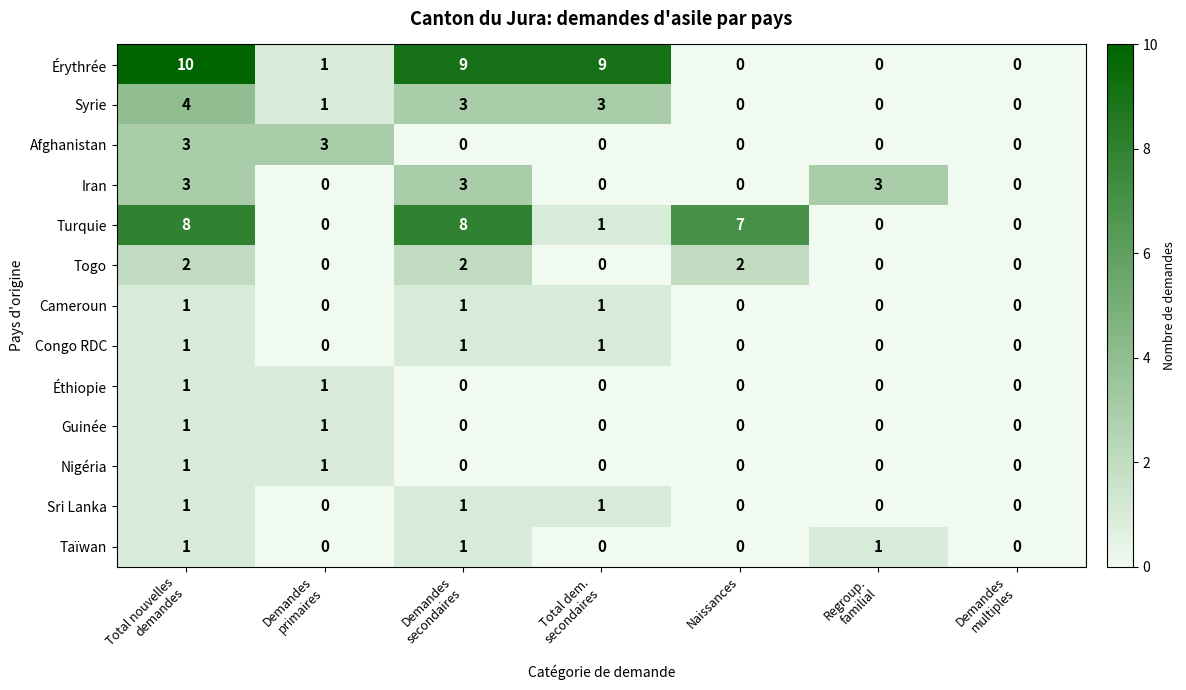

At which category is the sum across all series the highest?

Total nouvelles
demandes